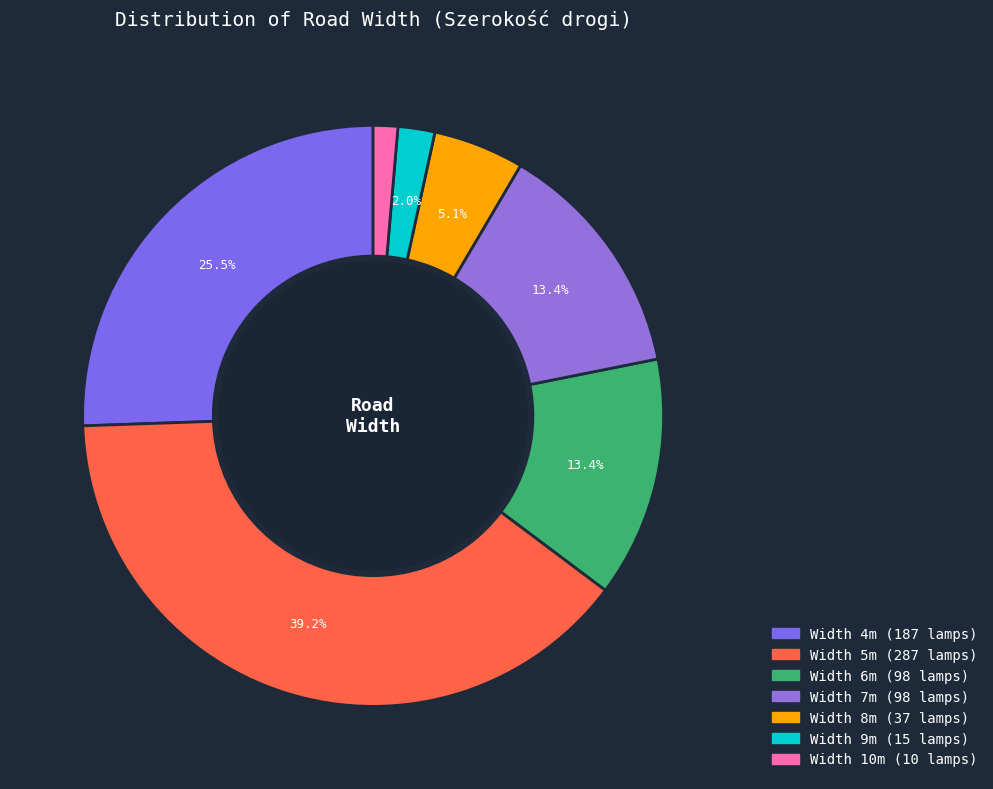

How many slices are in this pie chart?

7